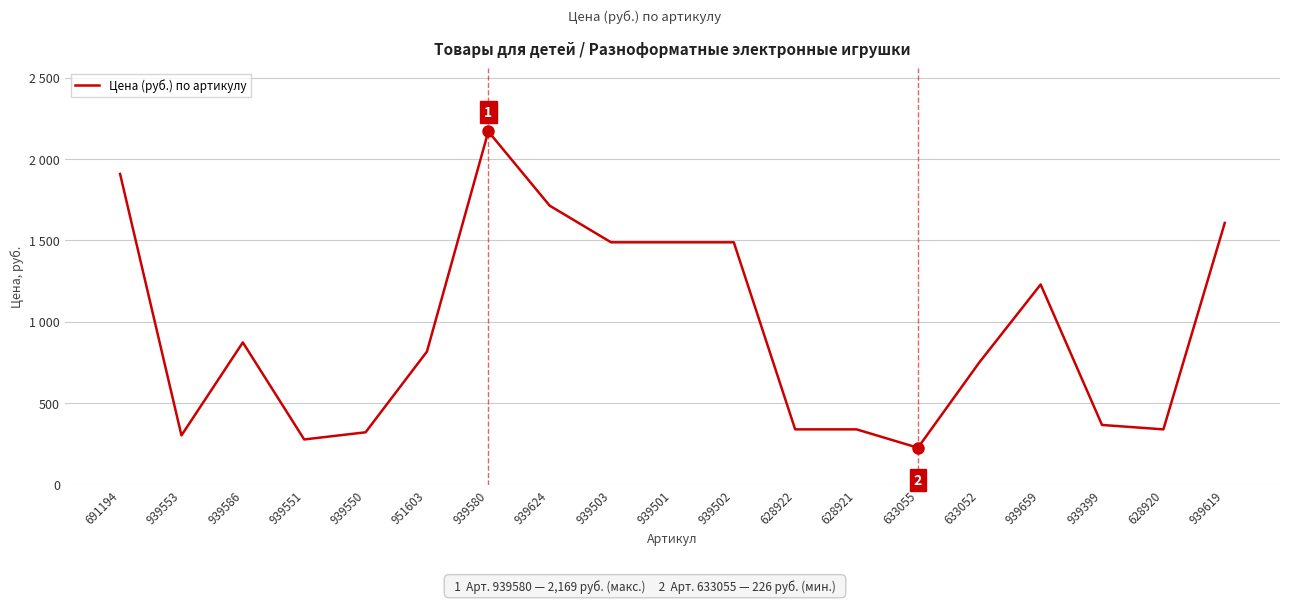

What position from the right is 939586?

17